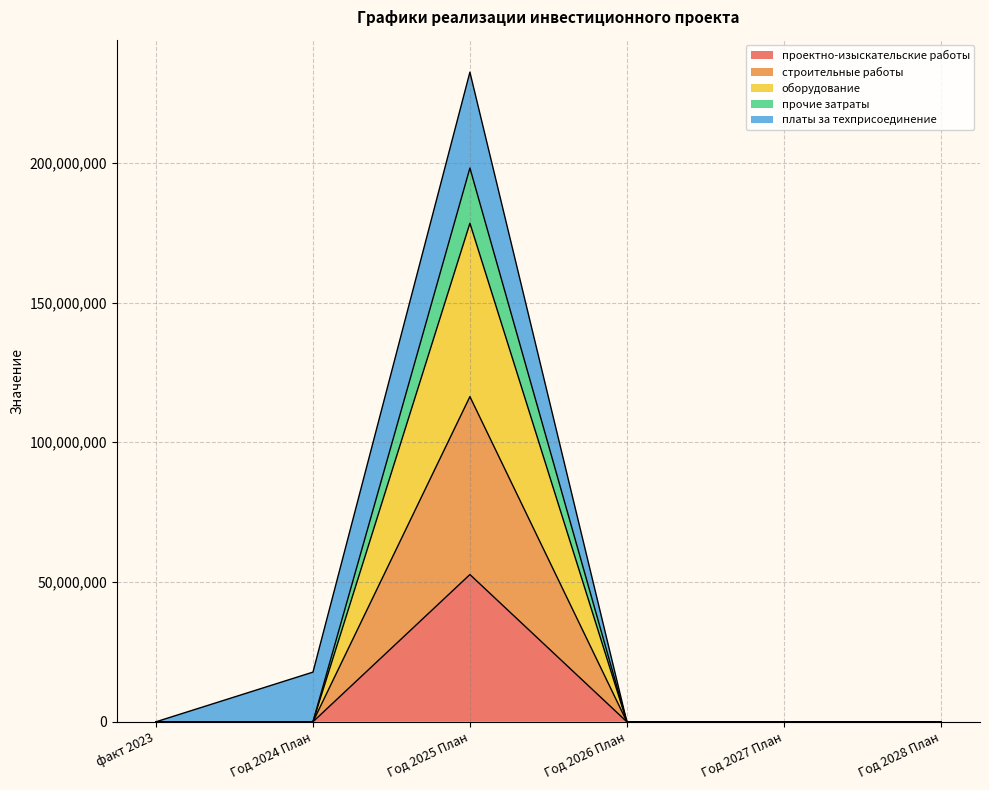

What position from the left is Год 2027 План?

5